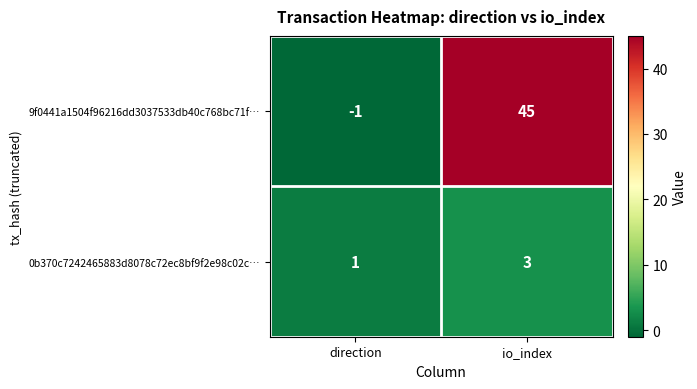

At how many categories does at least one series exceed 21?

1